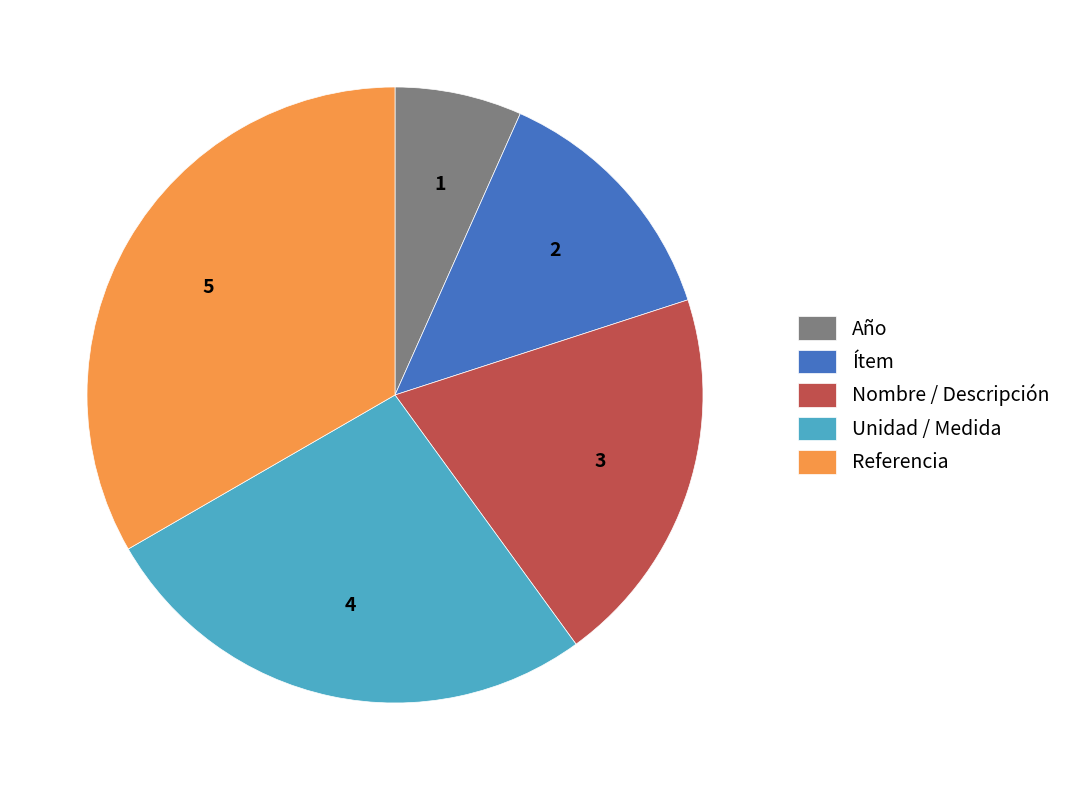

Combined, do Referencia and Ítem account for over 50%?

No